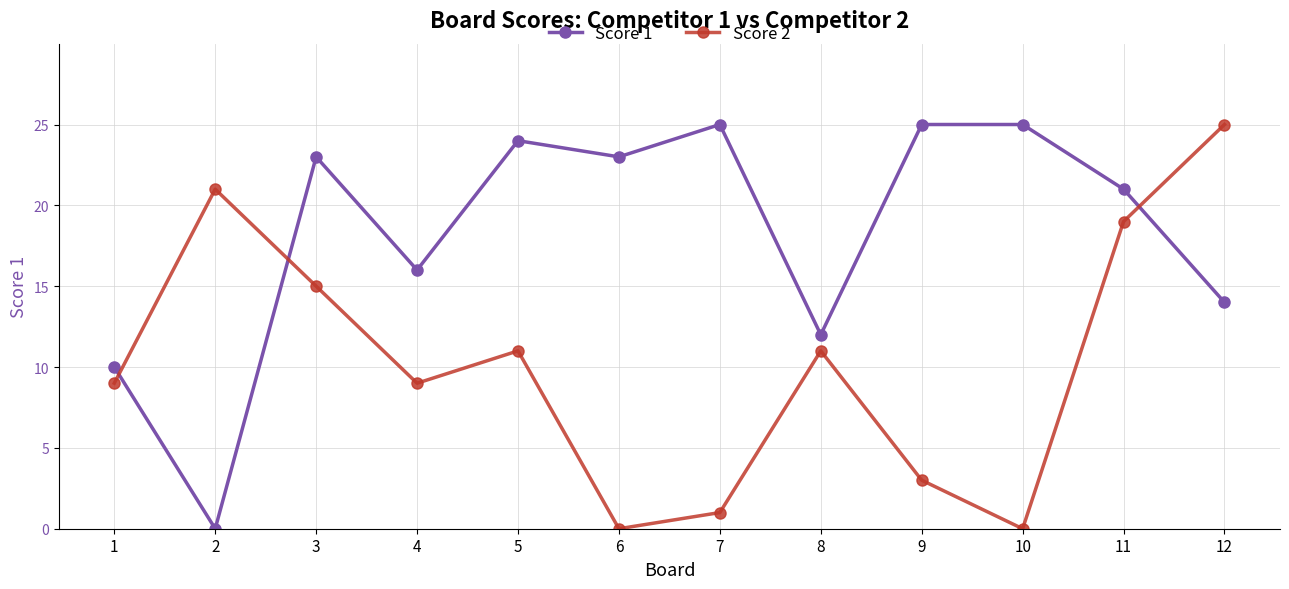

Which series changed the most between 4 and 6?

Score 2